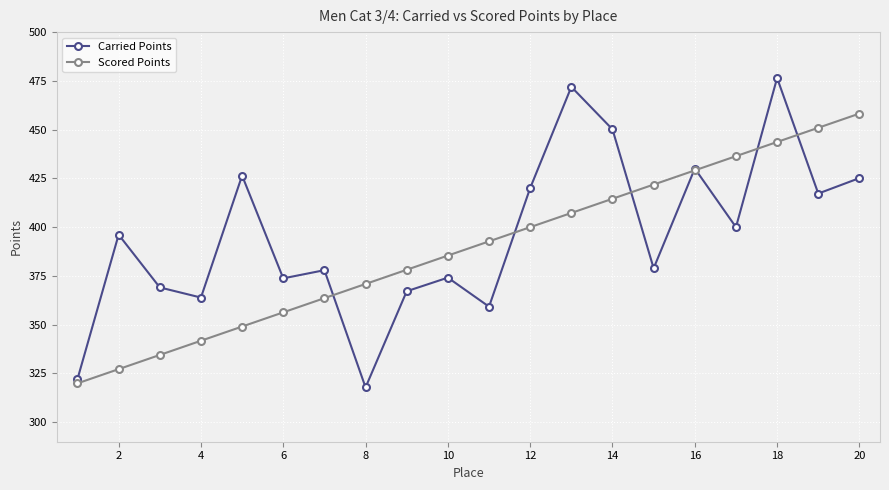

Rank the series by their maximum value, from highest to lowest.

Carried Points, Scored Points